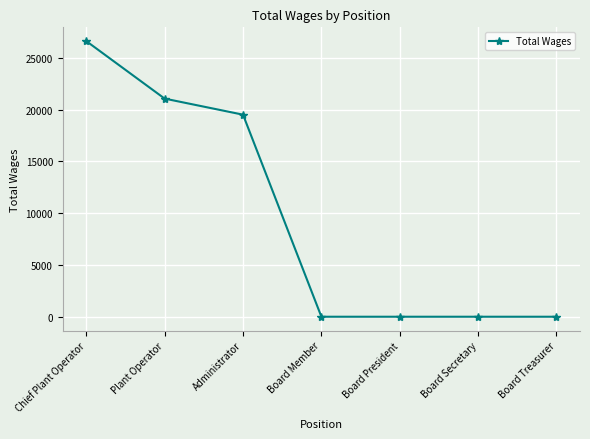

True or false: the data has more than 1 interior local peaks.

False